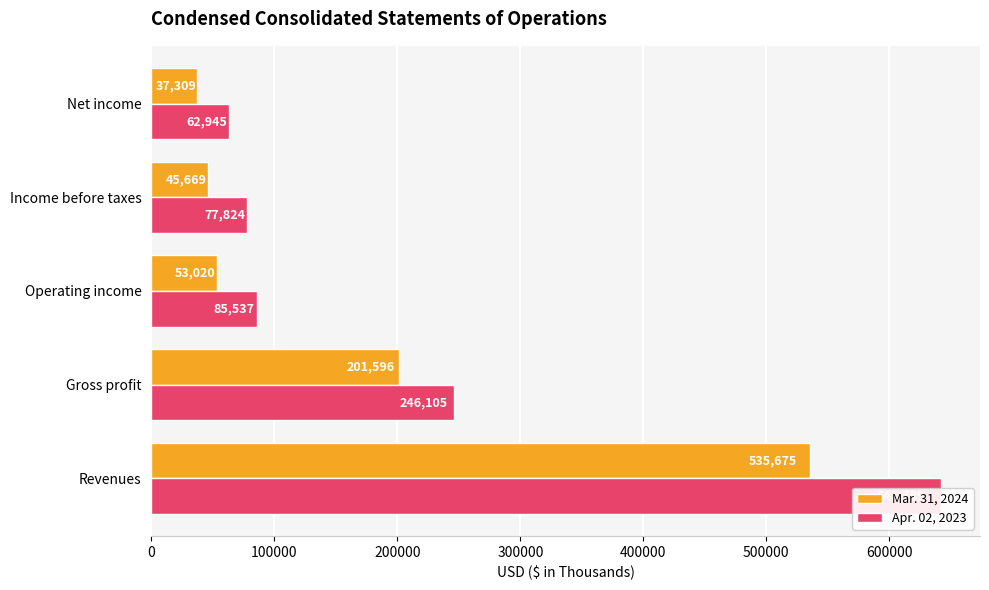

Reading left to right, what are all the values shown in this chart?

Mar. 31, 2024: 535675	201596	53020	45669	37309
Apr. 02, 2023: 641789	246105	85537	77824	62945